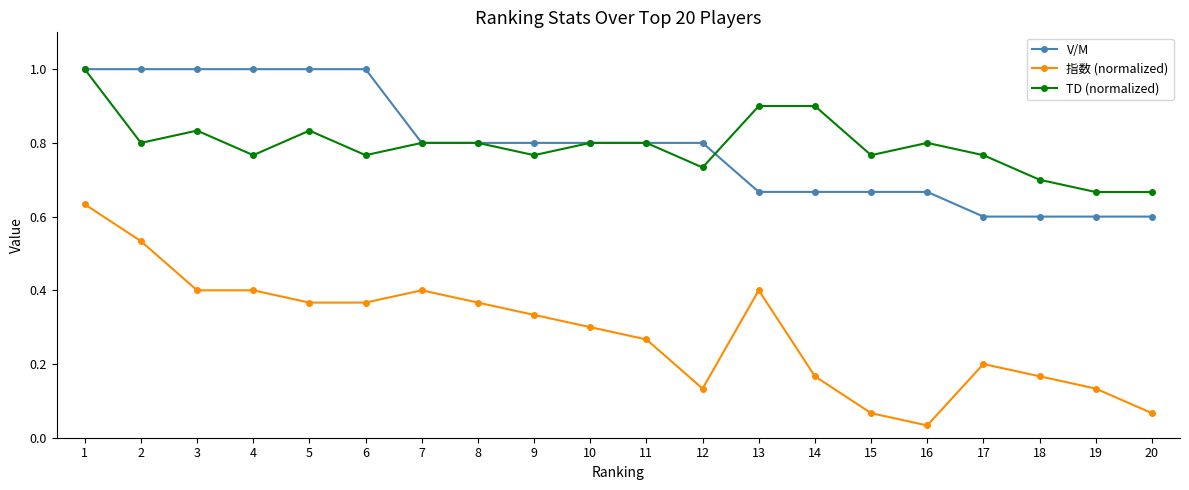

What is the greatest value displayed?

1.0